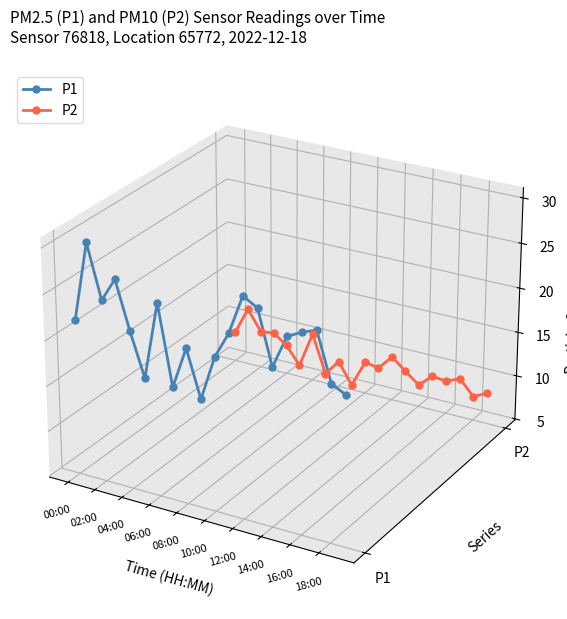

What is the label of the 2nd point from the left?

02:00